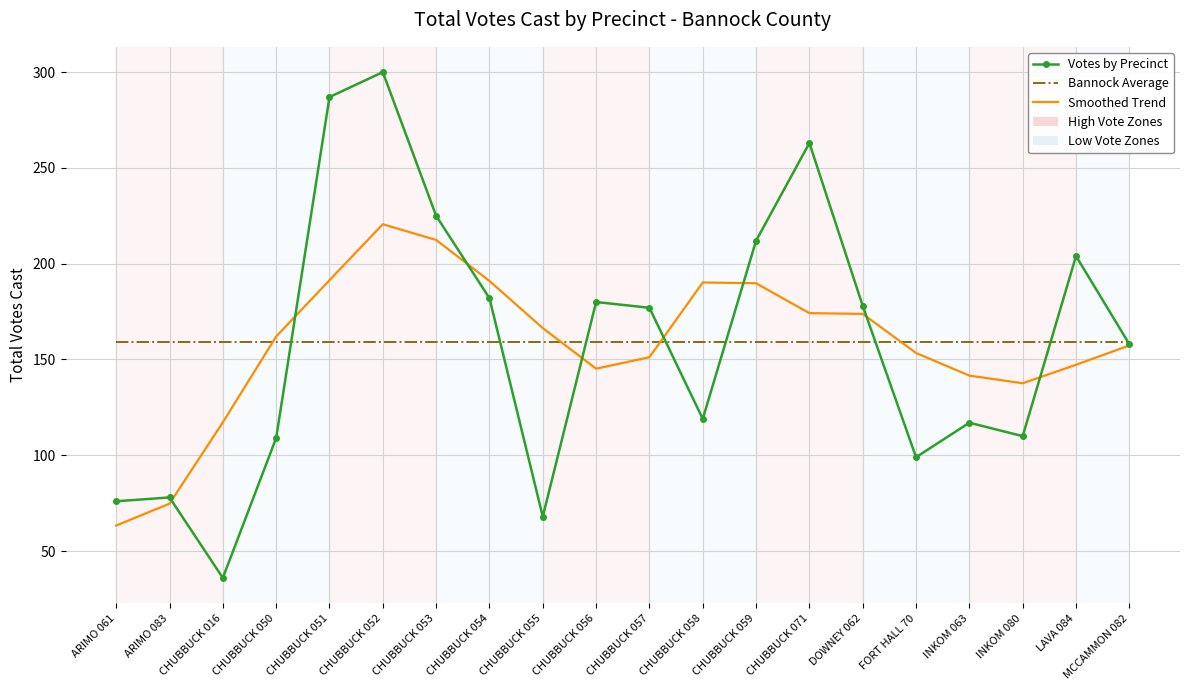

The Votes by Precinct series shows 119.0 at CHUBBUCK 058. True or false?

True